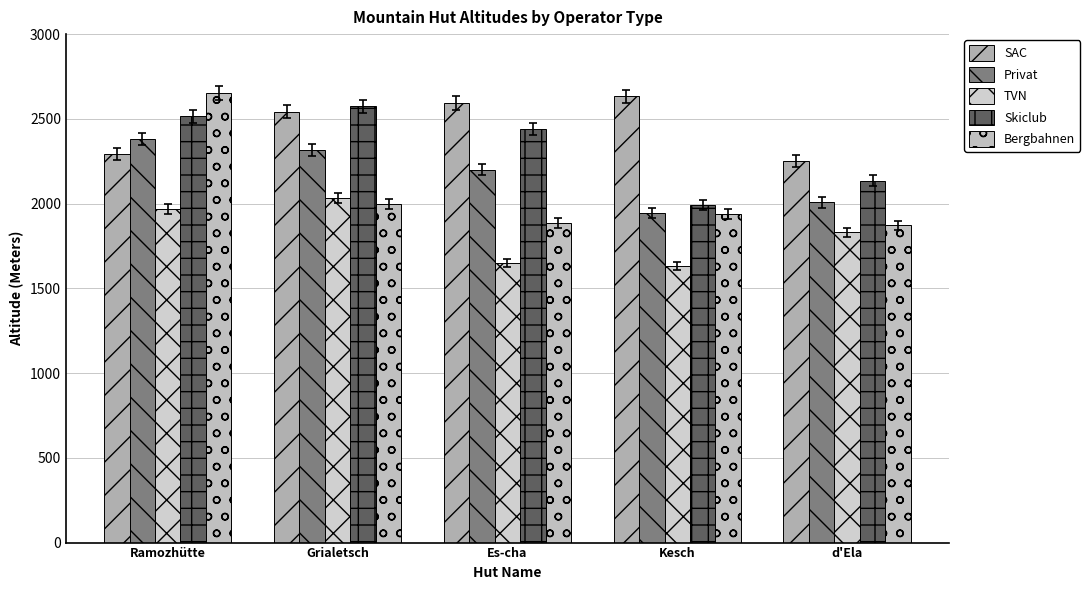

Where is SAC nearest to the value 2442?

Grialetsch